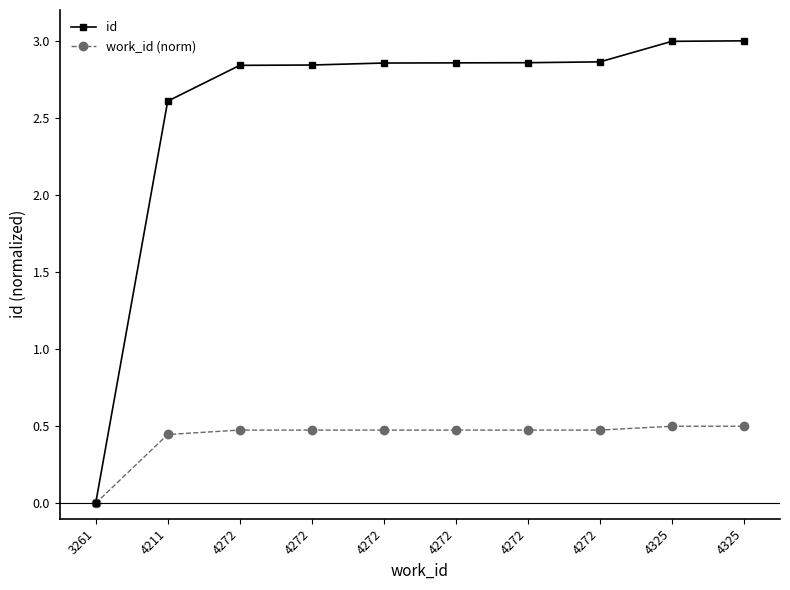

Which series has the largest range (max minus min)?

id